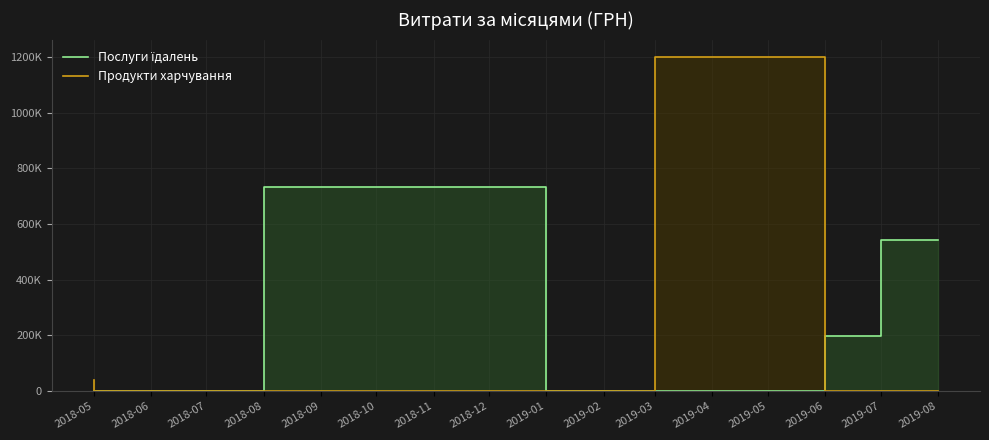

How many intersections are there between Продукти харчування and Послуги їдалень?

1